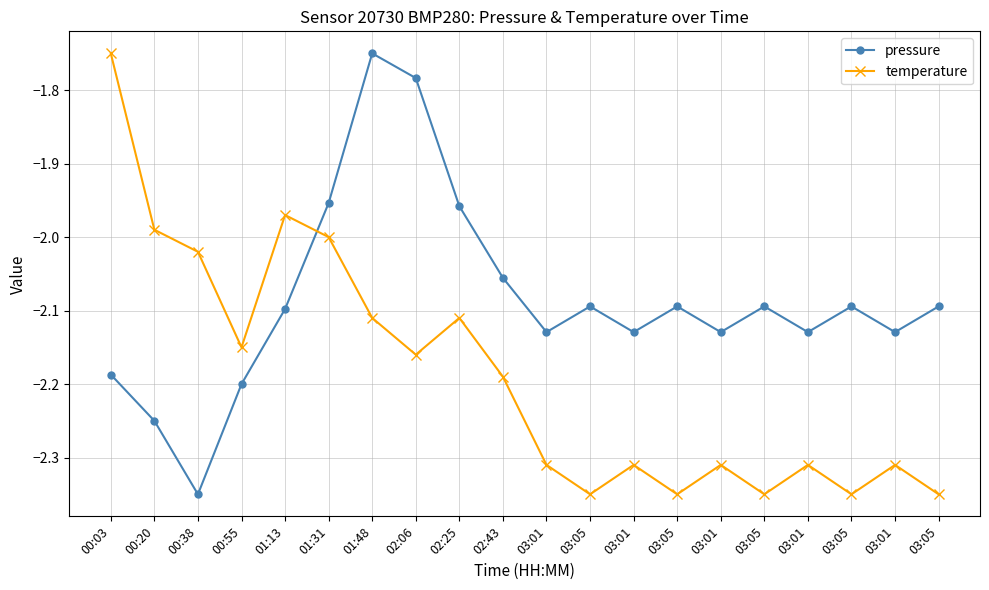

Count the number of categories in the chart.

20